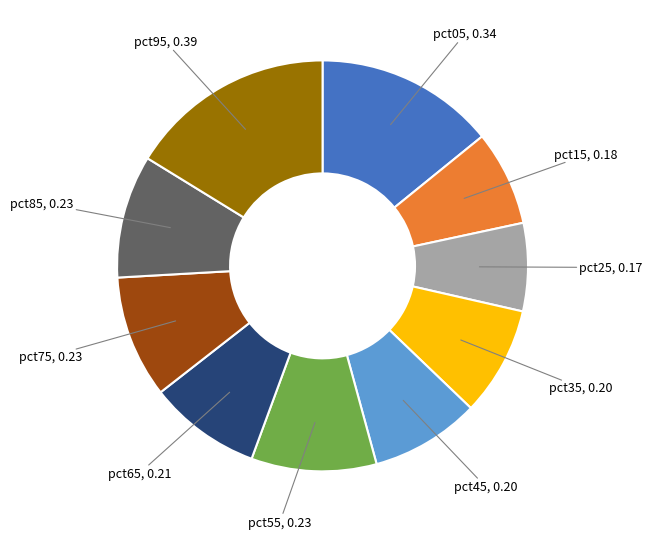

The pct65 slice represents 9% of the pie. True or false?

True